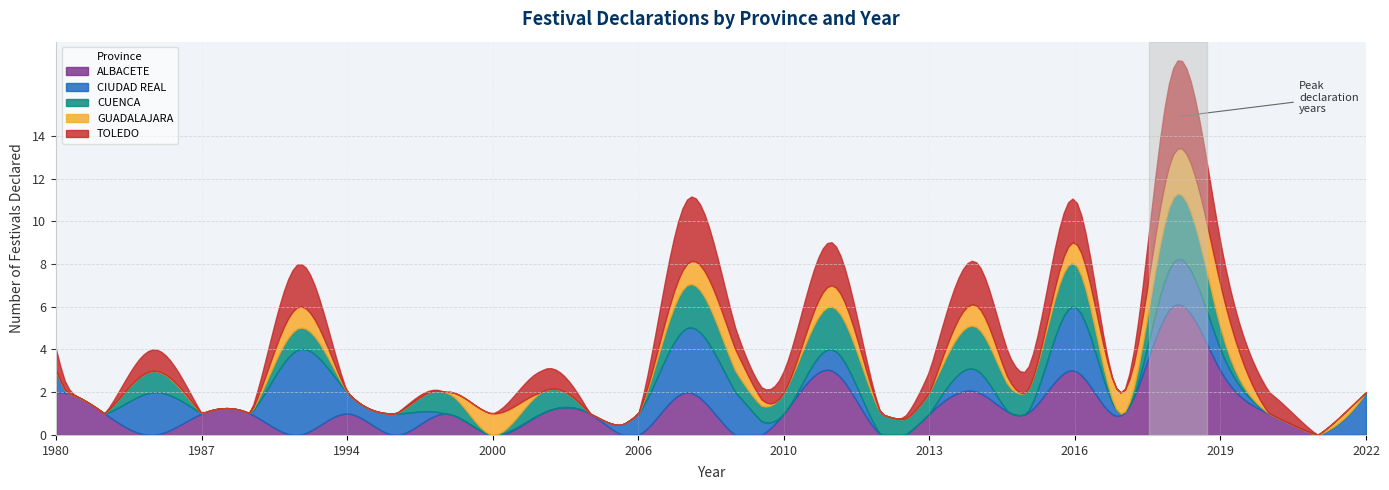

At how many categories does at least one series exceed 0?

27